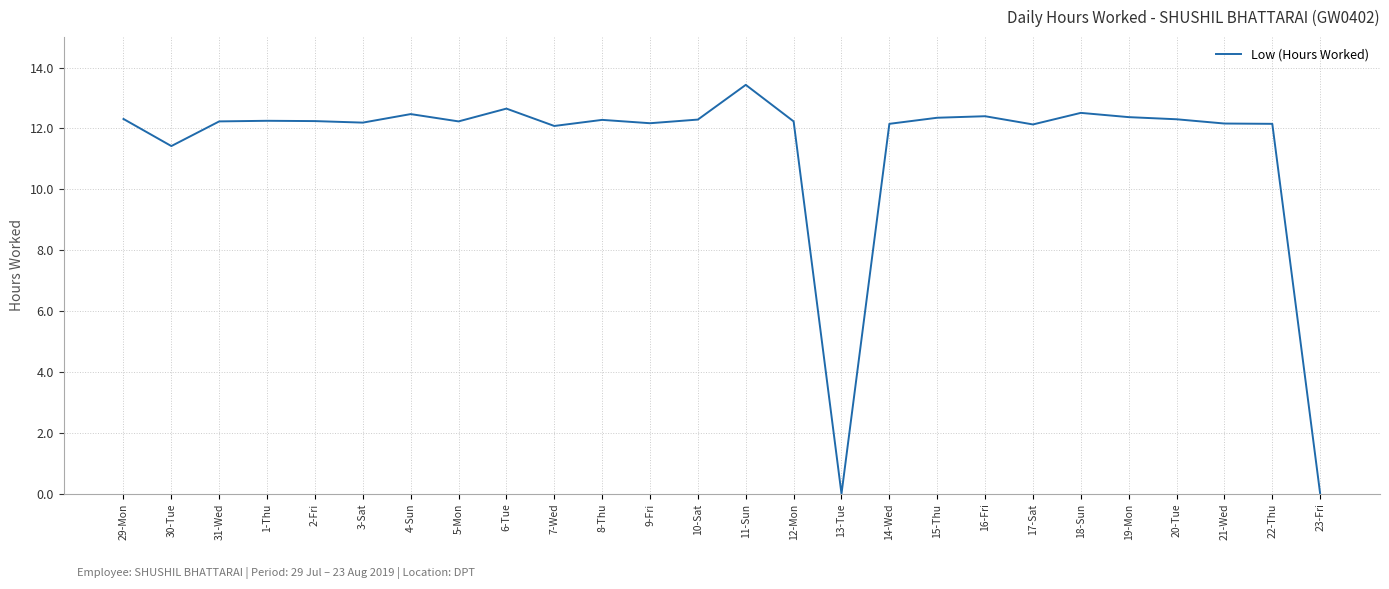

What is the maximum value shown in the chart?

13.4